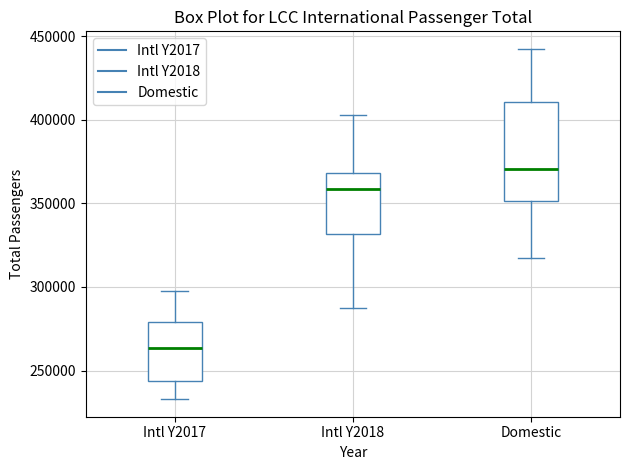

Where is the lower edge of the box for Intl Y2017 on the y-axis? The values are not printed on the chart, so give them approximately, as read against the axis.

245000